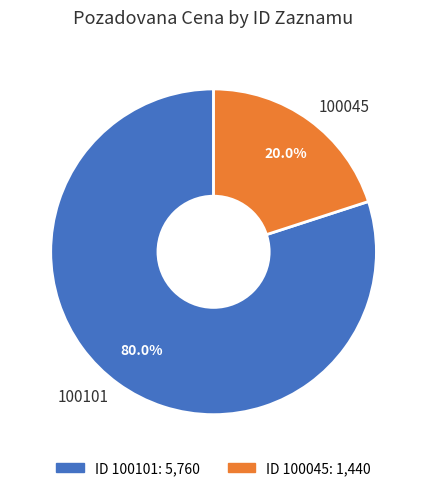

How many segments does this pie chart have?

2